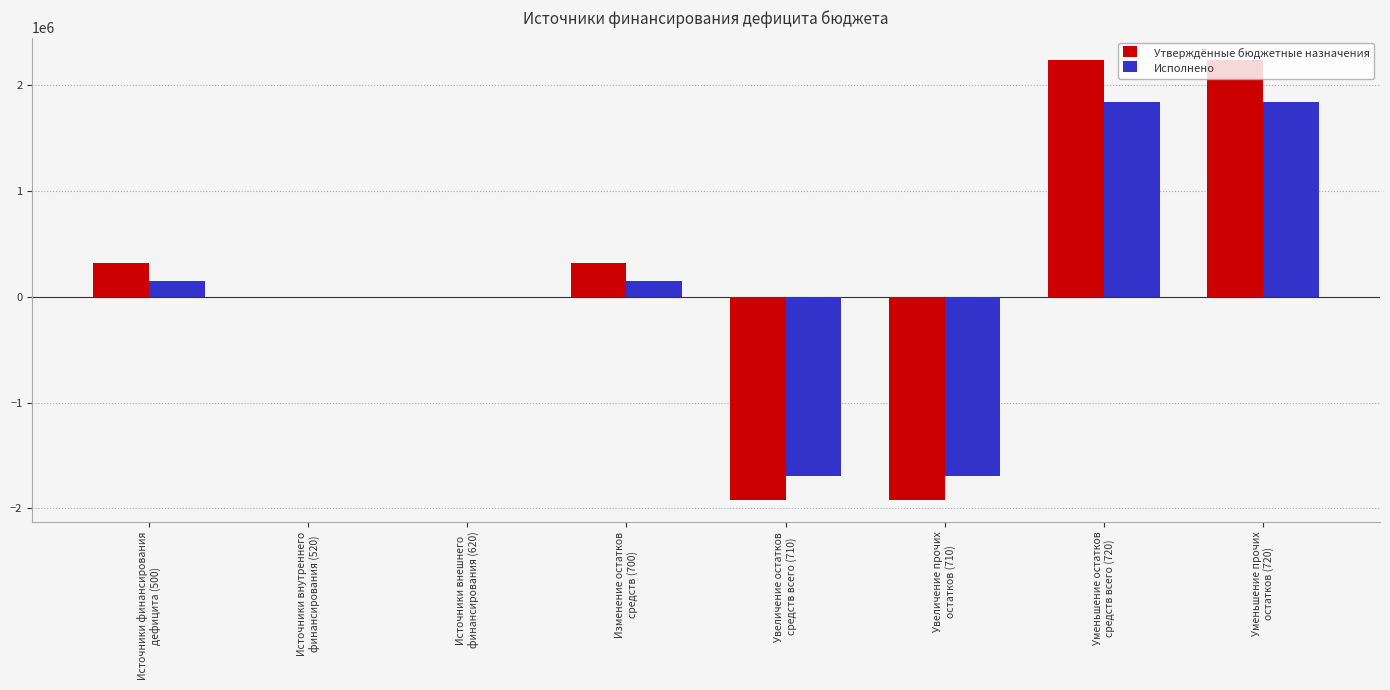

Count the number of categories in the chart.

8